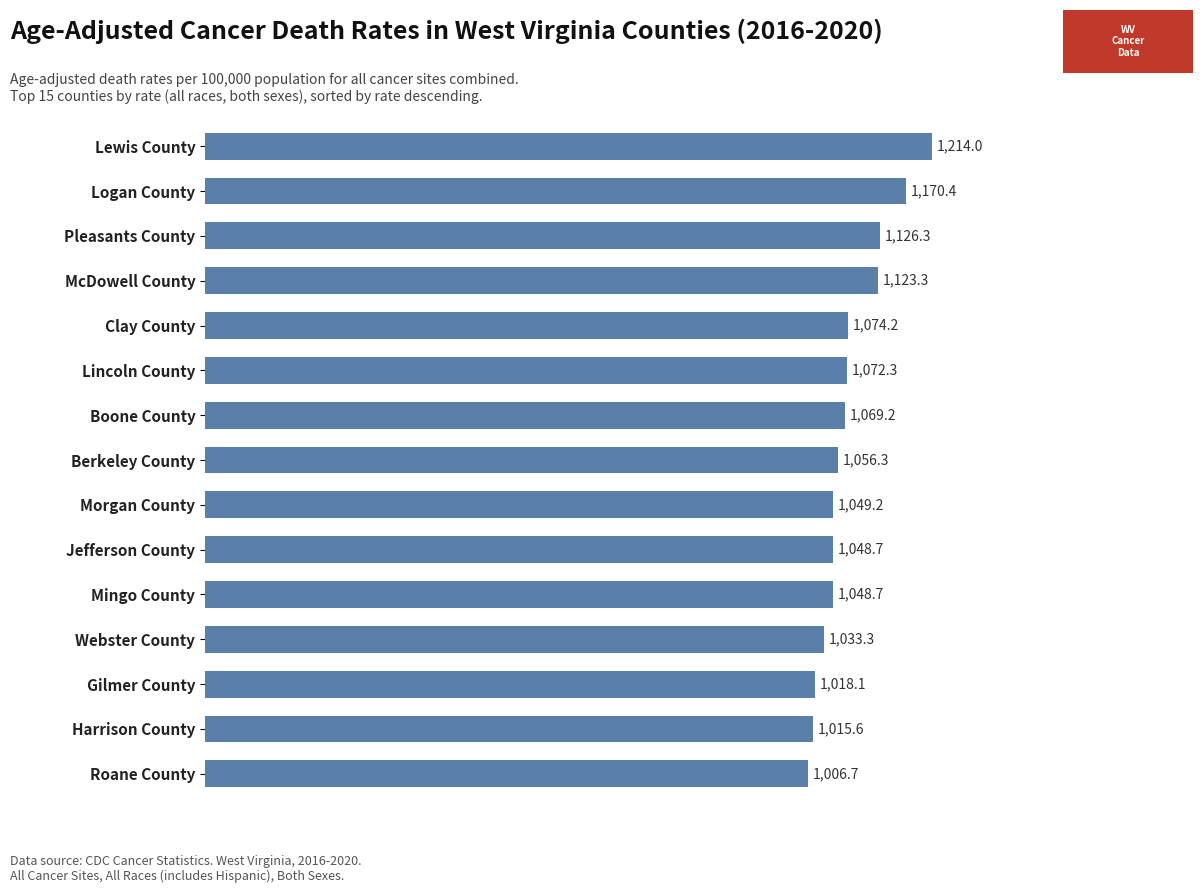

What is the approximate value at Pleasants County?

1126.3